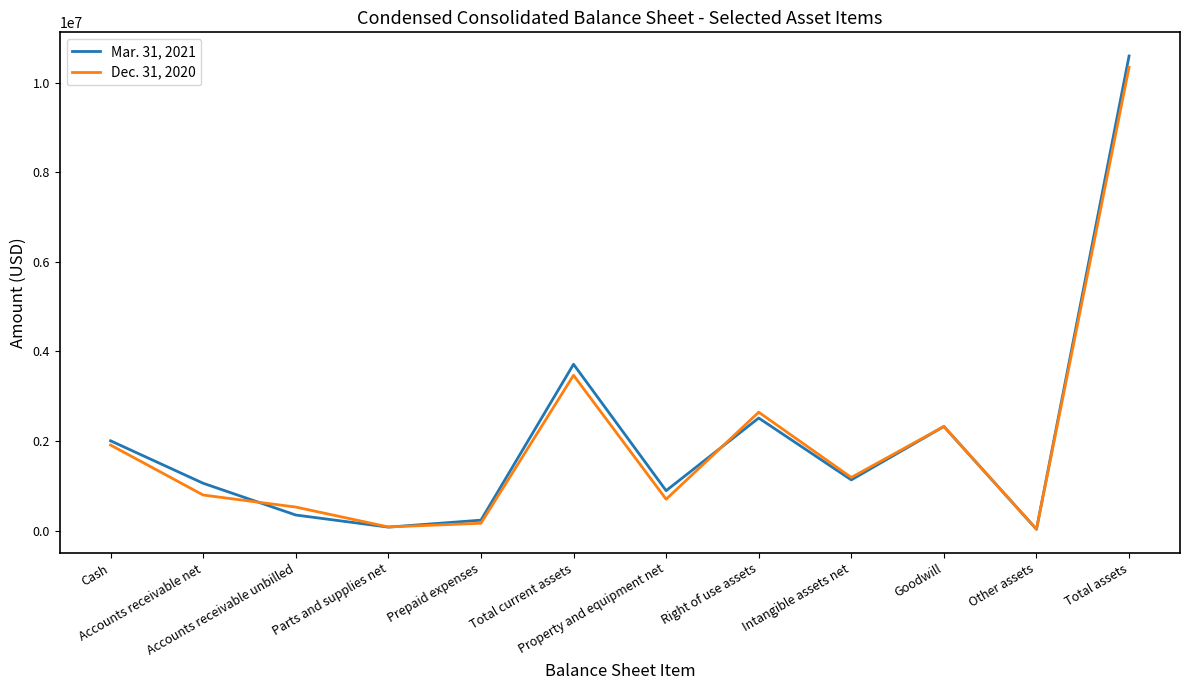

Rank the series by their average value, from lowest to highest.

Dec. 31, 2020, Mar. 31, 2021